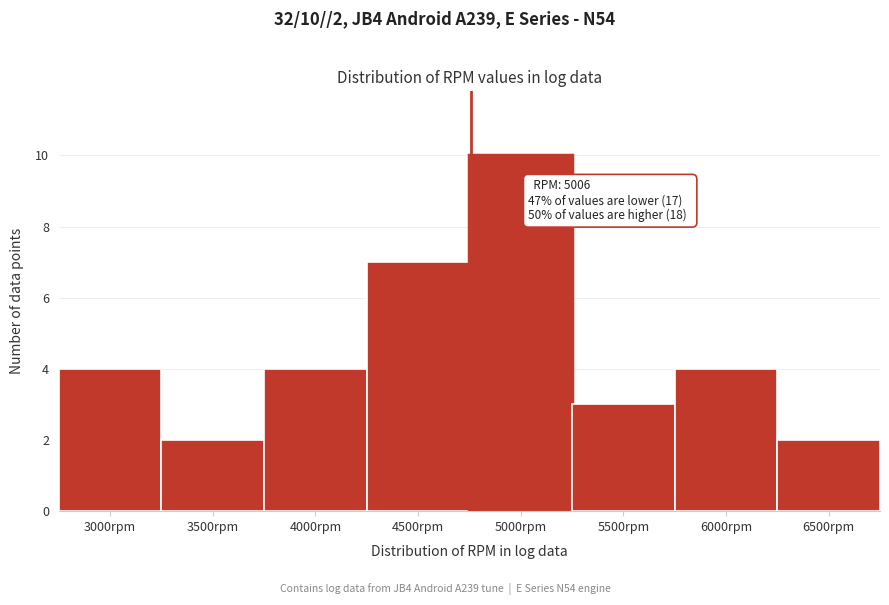

Reading left to right, what are all the values shown in this chart?

4	2	4	7	10	3	4	2